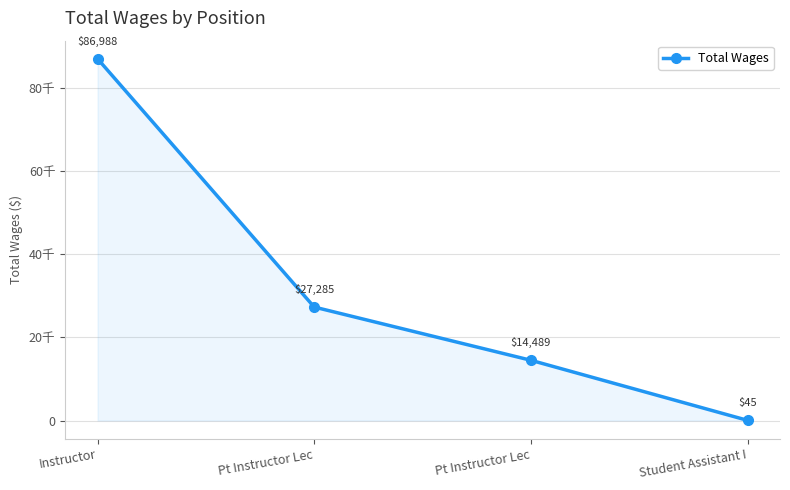

What is the value of the 1st point from the left?

86988